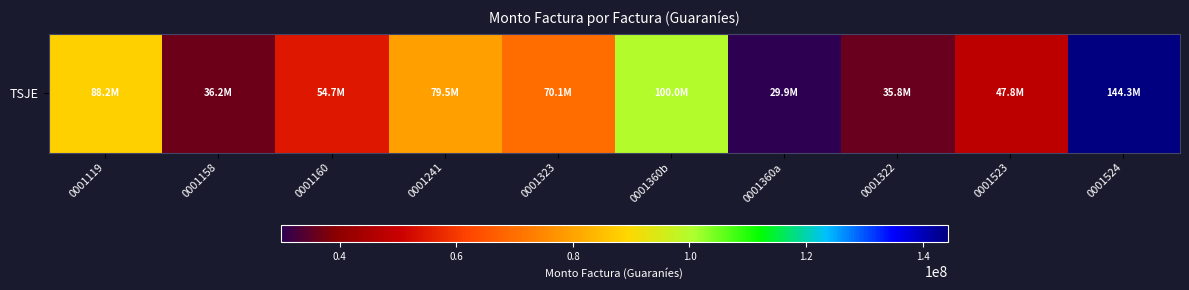

What is the difference between the second highest and second lowest values?

64181800